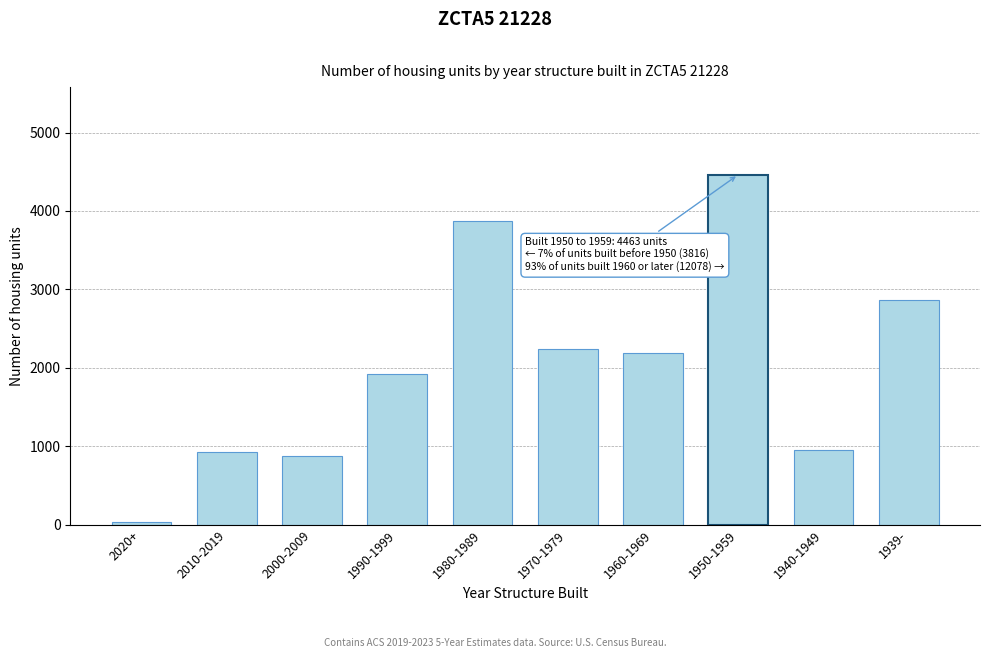

Reading right to left, extract all data points from this chart.

1939-=2859	1940-1949=957	1950-1959=4463	1960-1969=2188	1970-1979=2235	1980-1989=3877	1990-1999=1925	2000-2009=882	2010-2019=933	2020+=38